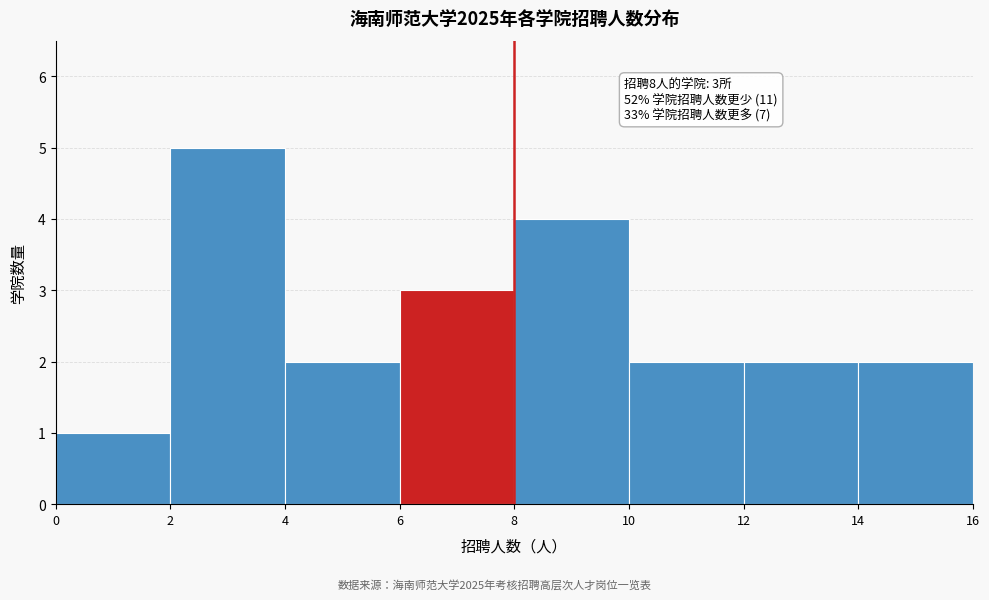

Which range on the x-axis has the tallest bar?

2 to 4